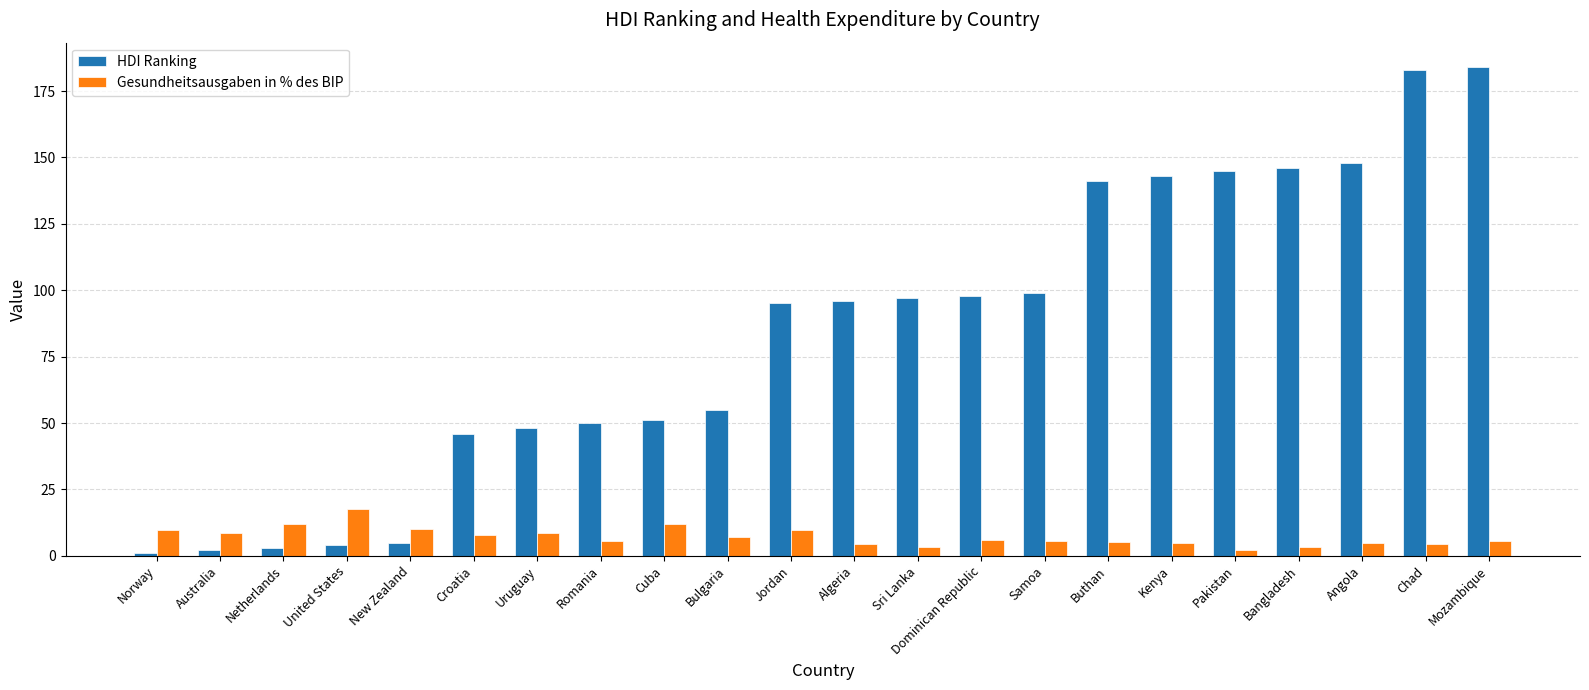

What is the sum of all HDI Ranking values?

1840.0